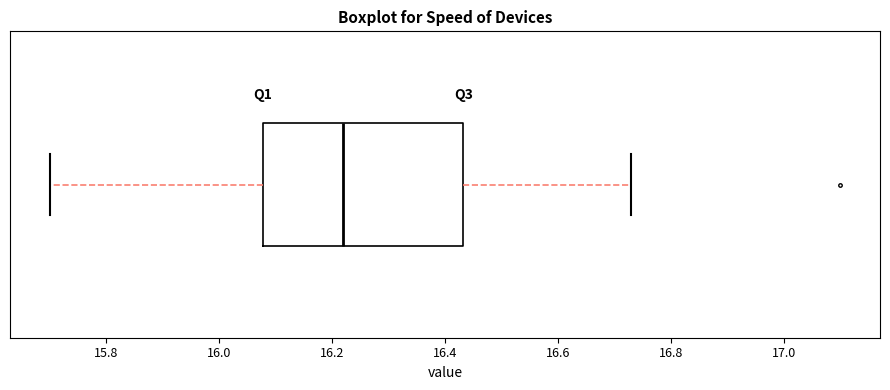

Transcribe this box plot: give where the median line is, the range the box spans, and where the two whiskers end, as read against the x-axis. The values are not printed on the chart, so give them approximately, as read against the axis.

median 16.22, box 16.08 to 16.44, whiskers 15.70 to 16.74